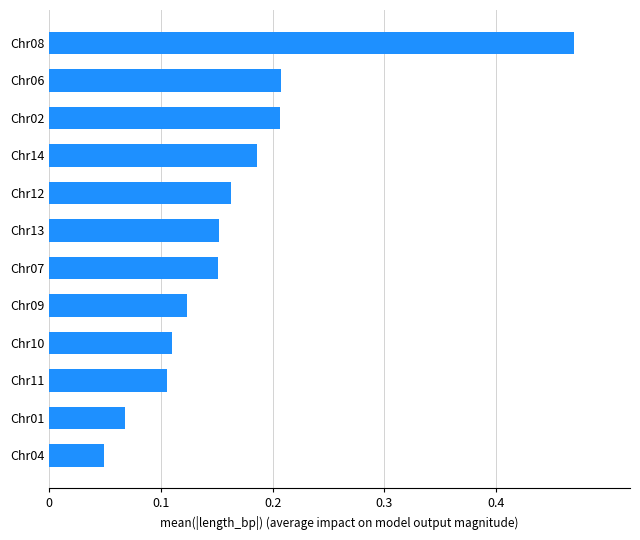

Where is the data nearest to the value 0?

Chr04